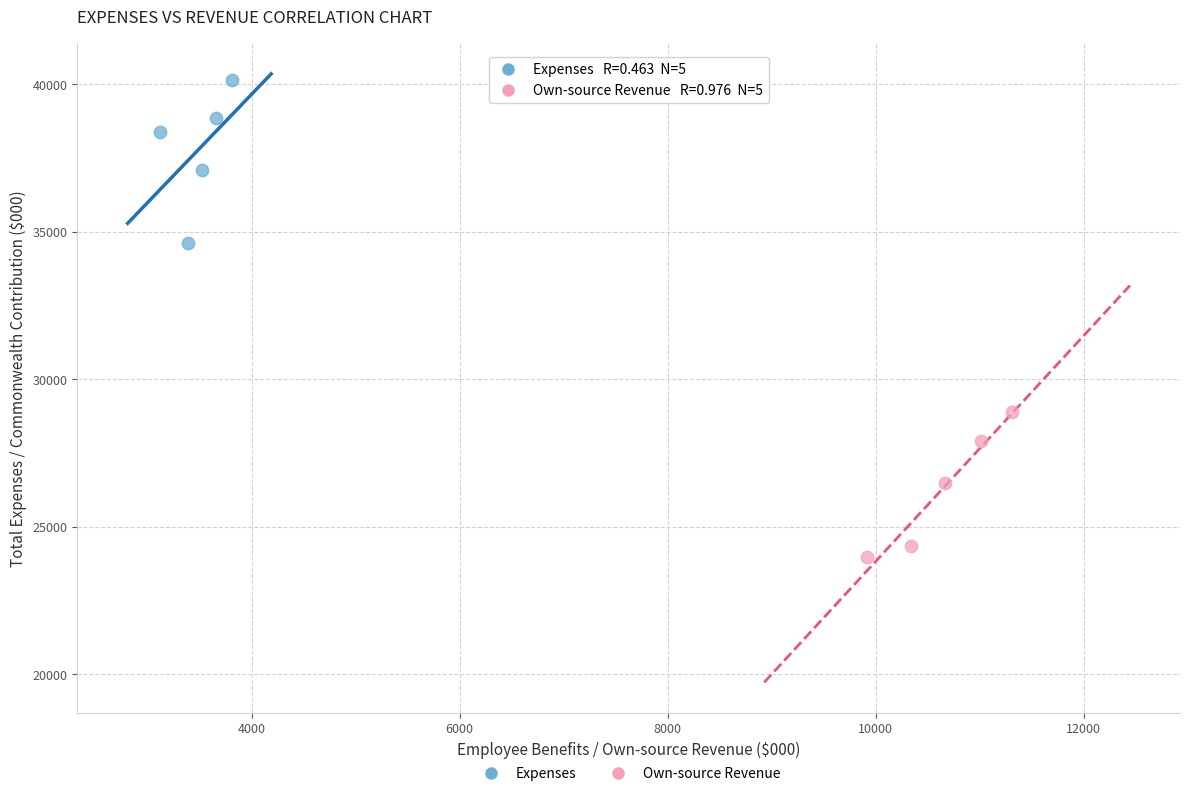

Which series contains the highest Y value?

Expenses